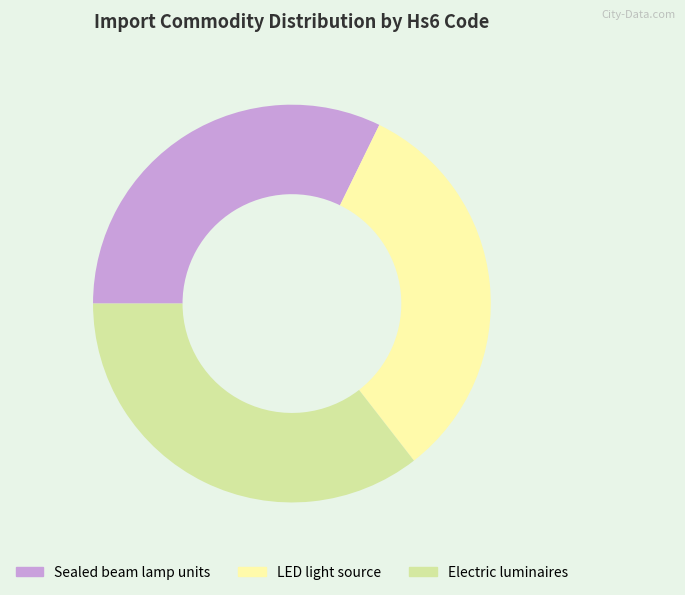

Count the number of slices in the pie.

3